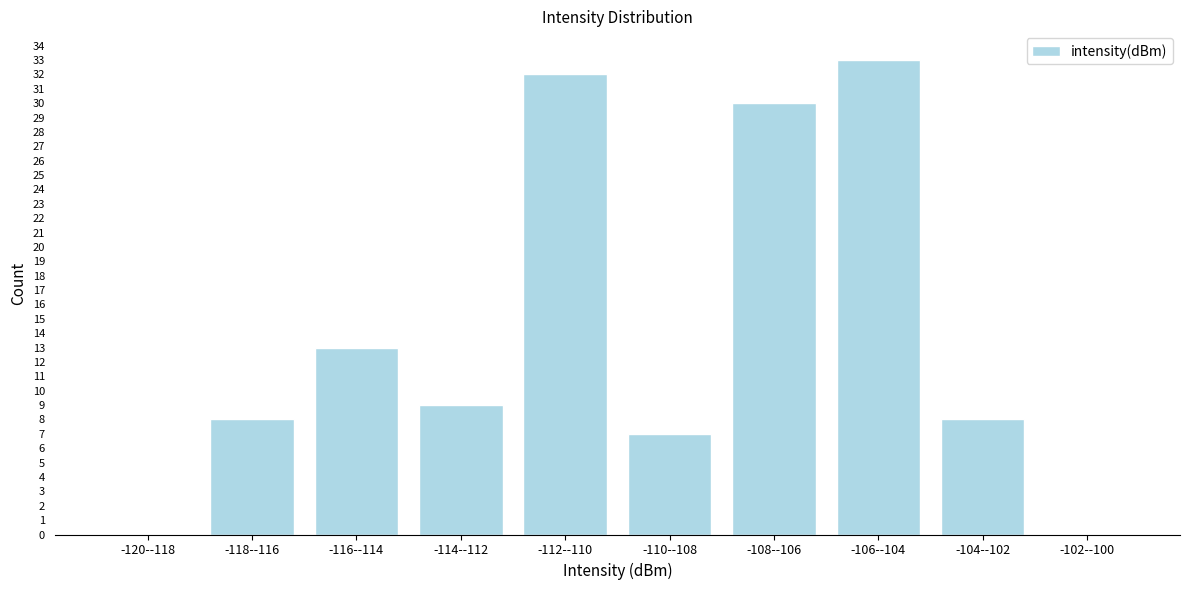

Reading left to right, list all the values displayed in this chart.

-120--118=0	-118--116=8	-116--114=13	-114--112=9	-112--110=32	-110--108=7	-108--106=30	-106--104=33	-104--102=8	-102--100=0